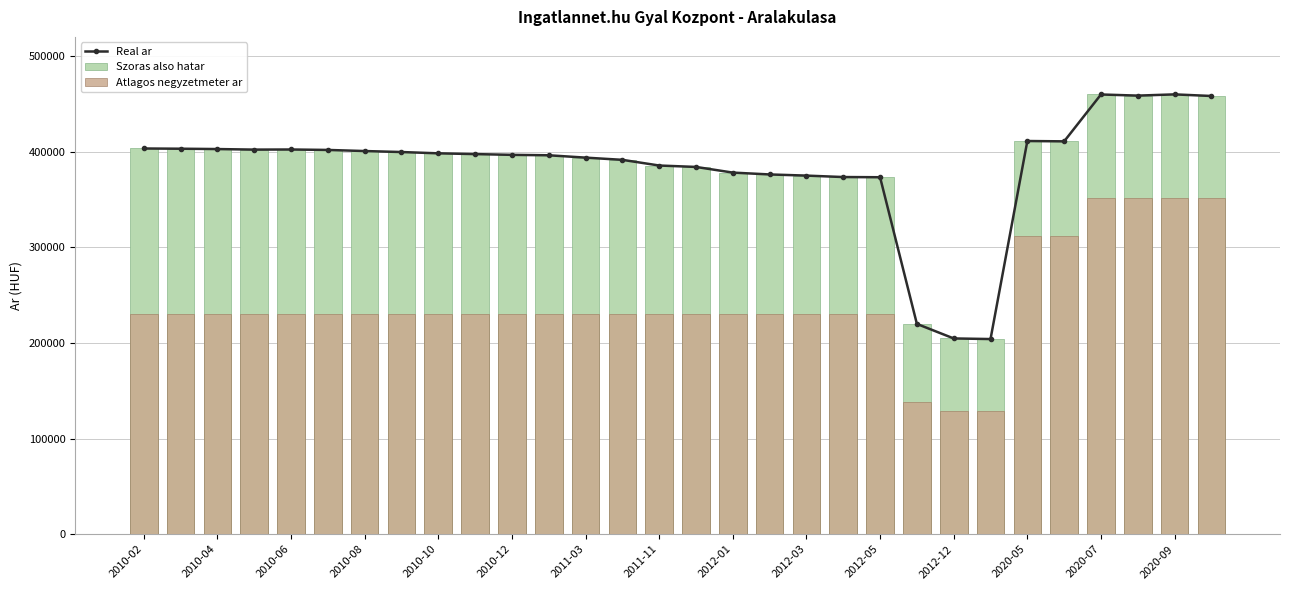

Rank the categories by Atlagos negyzetmeter ar value from lowest to highest.

22, 23, 21, 2010-02, 2010-04, 2010-06, 2010-08, 2010-10, 2010-12, 2011-03, 2011-11, 2012-01, 2012-03, 2012-05, 2012-12, 2020-05, 2020-07, 2020-09, 15, 16, 17, 18, 19, 20, 24, 25, 26, 27, 28, 29